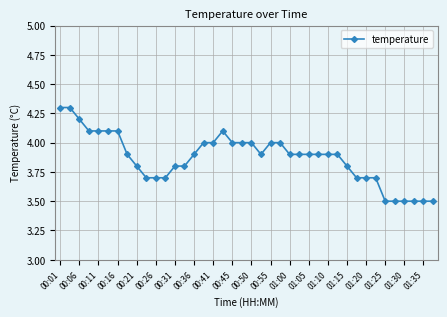

What is the maximum value shown in the chart?

4.3